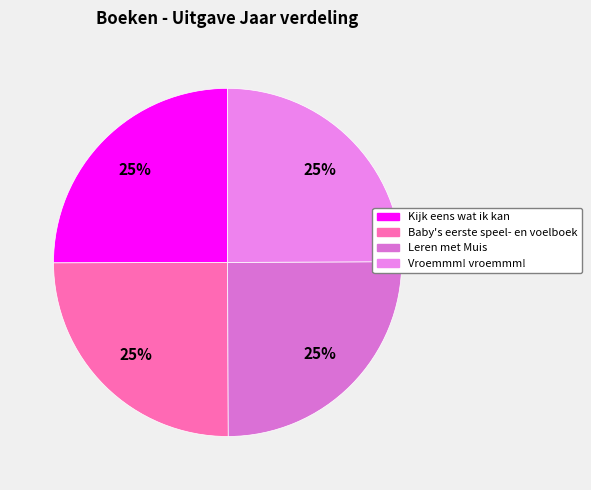

What percentage do Kijk eens wat ik kan and Leren met Muis together represent?

50.0%